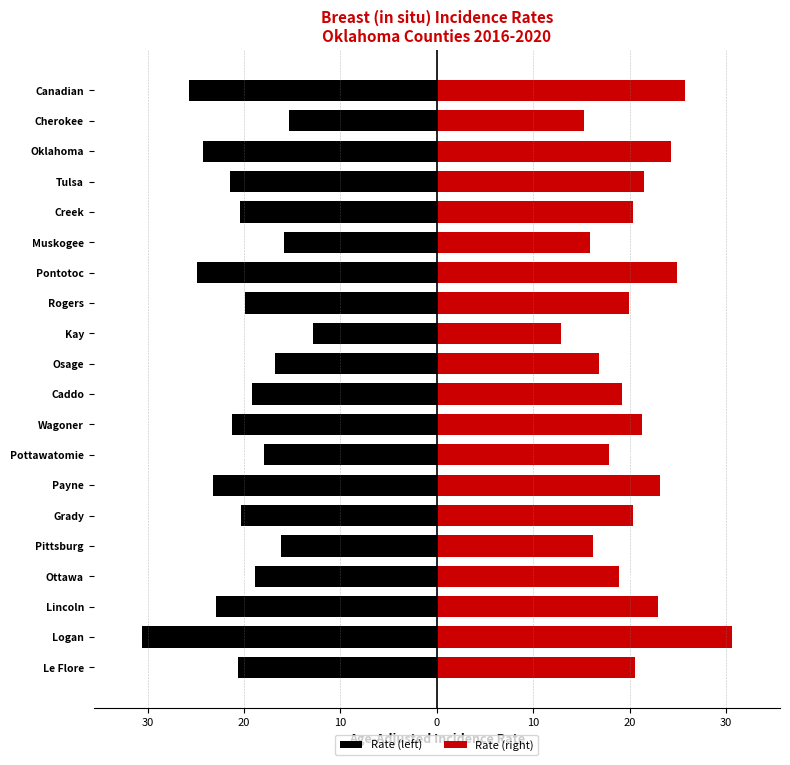

The Rate (left) series shows -20.4 at Creek. True or false?

True